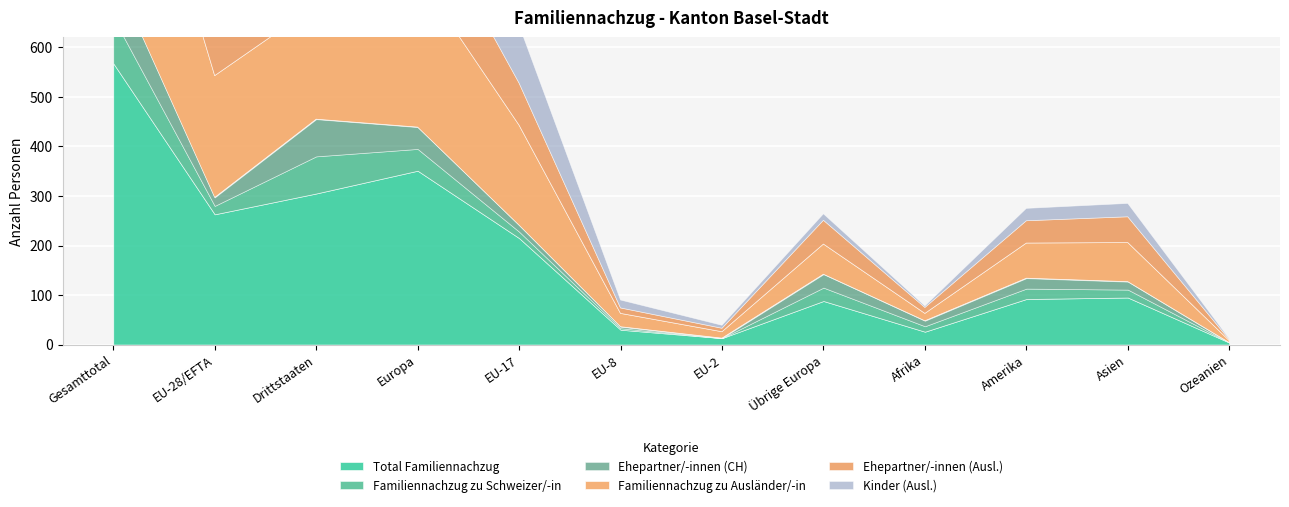

Rank the categories by Familiennachzug zu Ausländer/-in value from lowest to highest.

Ozeanien, EU-2, Afrika, EU-8, Übrige Europa, Amerika, Asien, EU-17, Drittstaaten, EU-28/EFTA, Europa, Gesamttotal